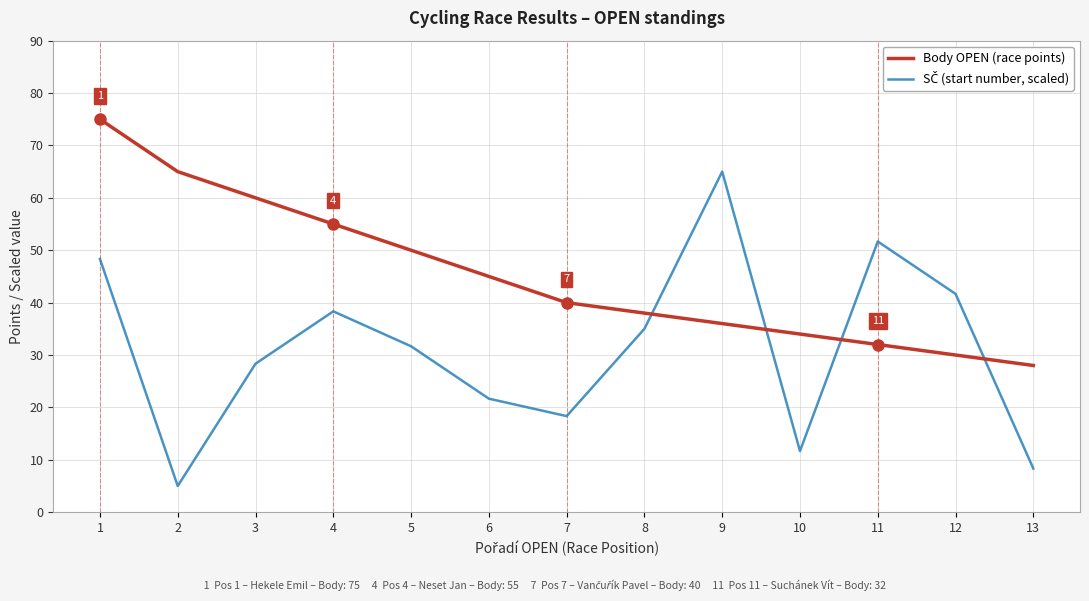

What is the difference between the Body OPEN (race points) values at 2 and 5?

15.0